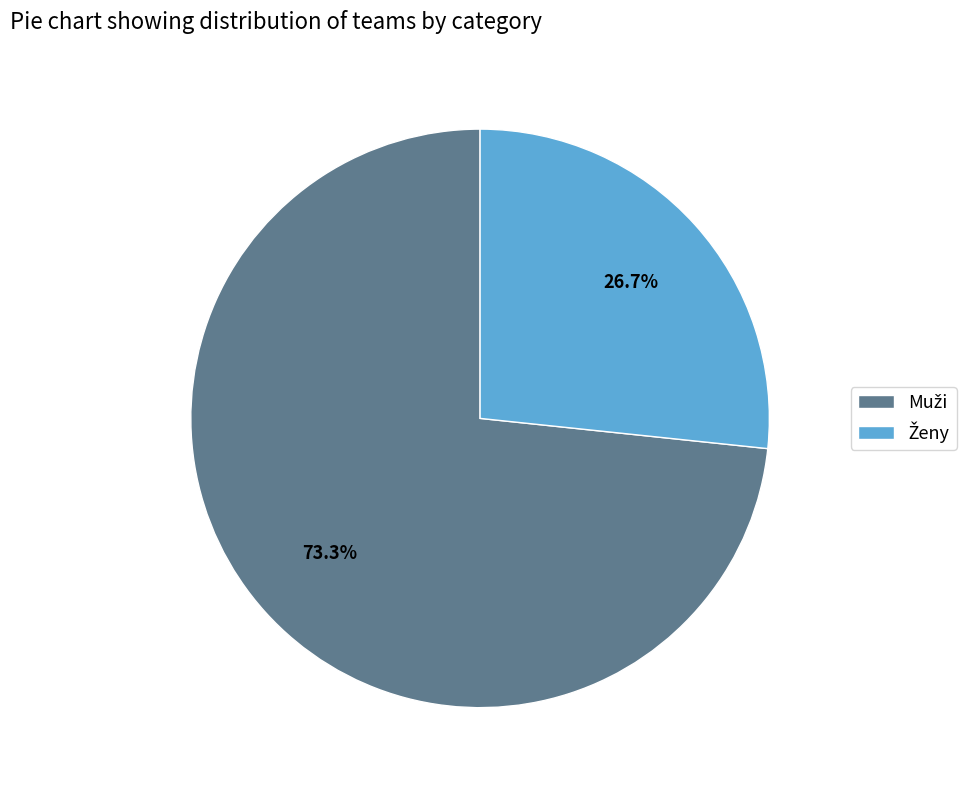

Count the number of slices in the pie.

2